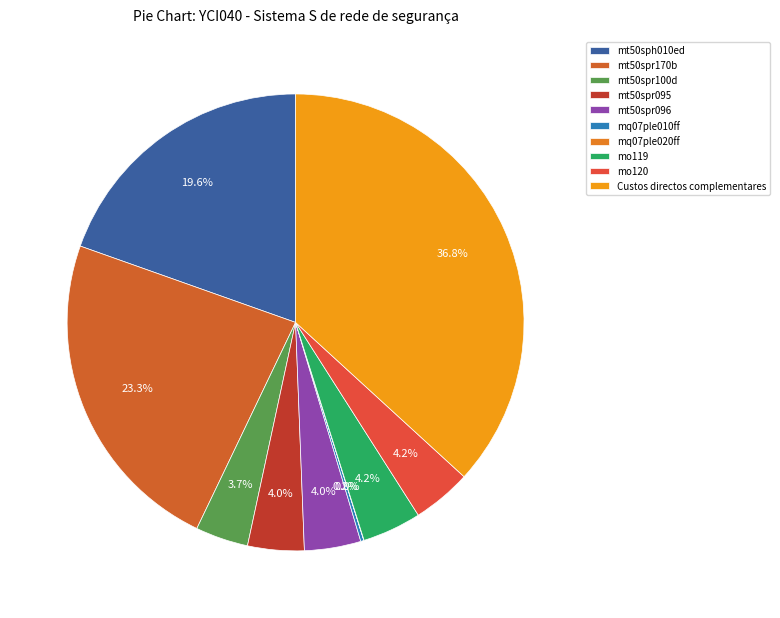

To the nearest percent, what is the difference between the mt50spr095 and mq07ple010ff slice percentages?

4%